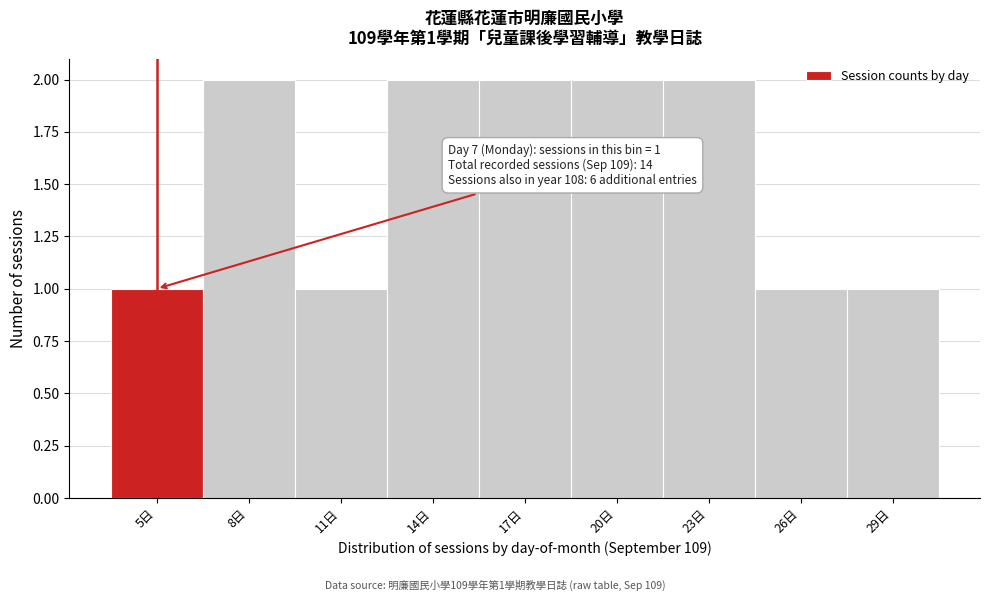

Reading left to right, transcribe all the data shown in this chart.

5日=1	8日=2	11日=1	14日=2	17日=2	20日=2	23日=2	26日=1	29日=1